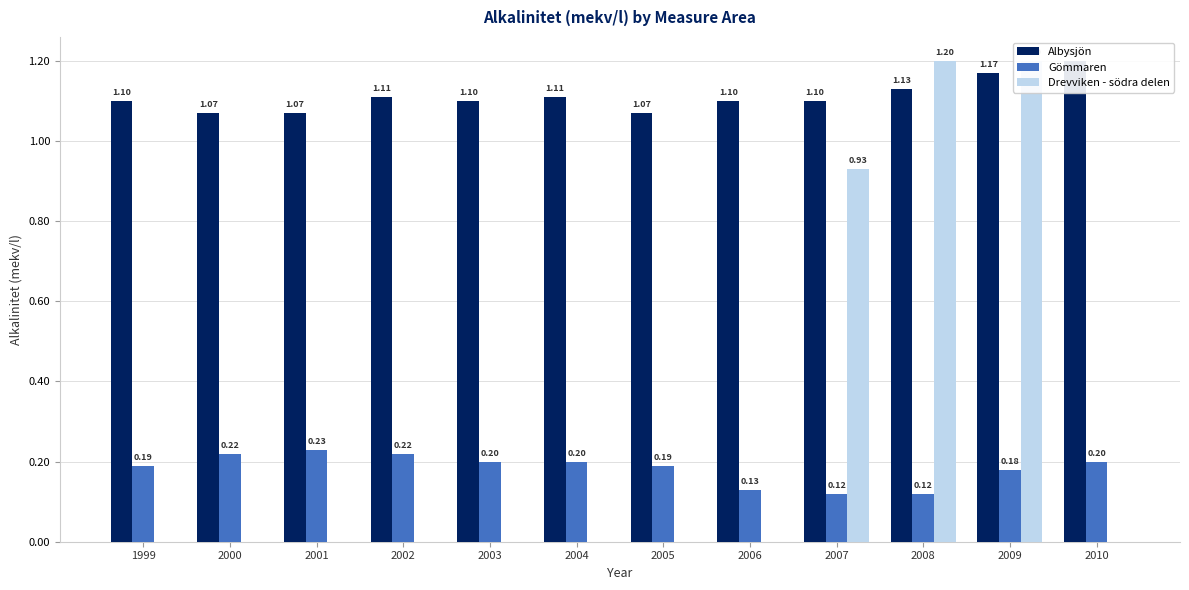

Reading left to right, what are all the values shown in this chart?

Albysjön: 1999=1.1	2000=1.1	2001=1.1	2002=1.1	2003=1.1	2004=1.1	2005=1.1	2006=1.1	2007=1.1	2008=1.1	2009=1.2	2010=1.2
Gömmaren: 1999=0.2	2000=0.2	2001=0.2	2002=0.2	2003=0.2	2004=0.2	2005=0.2	2006=0.1	2007=0.1	2008=0.1	2009=0.2	2010=0.2
Drevviken - södra delen: 1999=0.0	2000=0.0	2001=0.0	2002=0.0	2003=0.0	2004=0.0	2005=0.0	2006=0.0	2007=0.9	2008=1.2	2009=1.2	2010=0.0